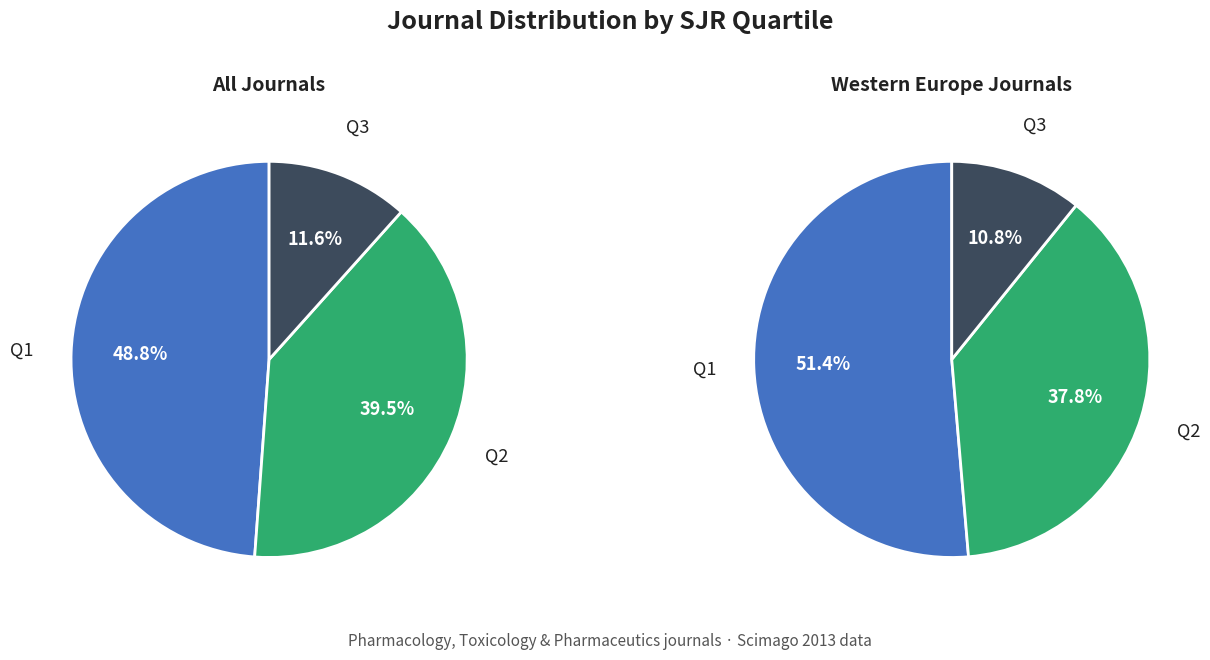

Rank the categories by value from highest to lowest.

Q1, Q2, Q3